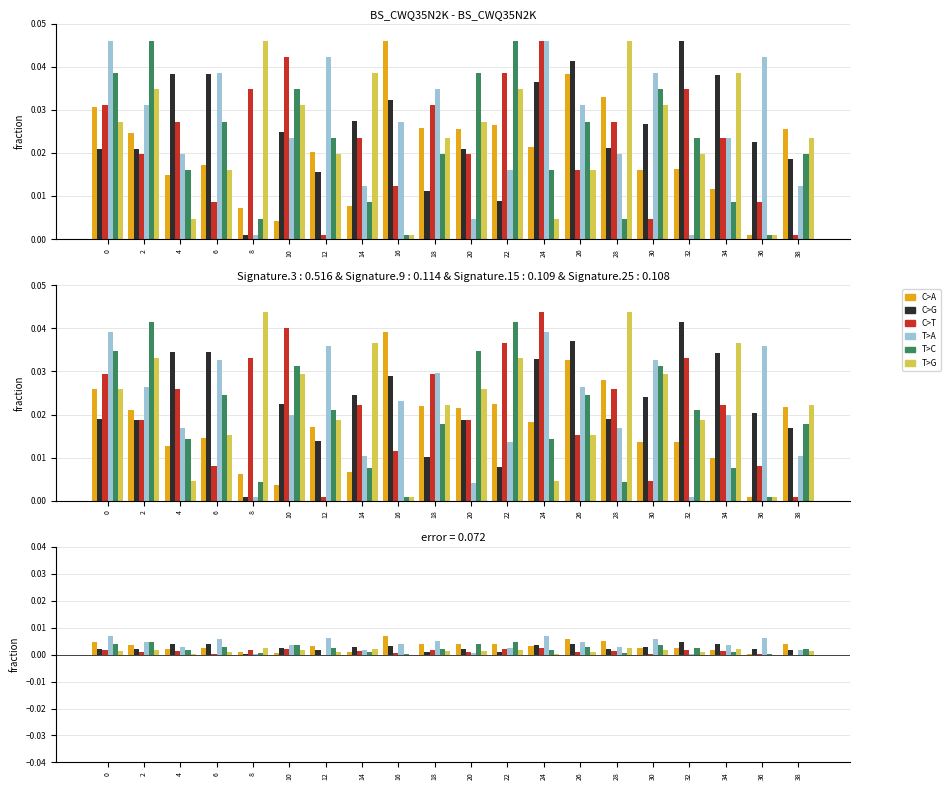

The T>C series shows 0.0 at 16. True or false?

True